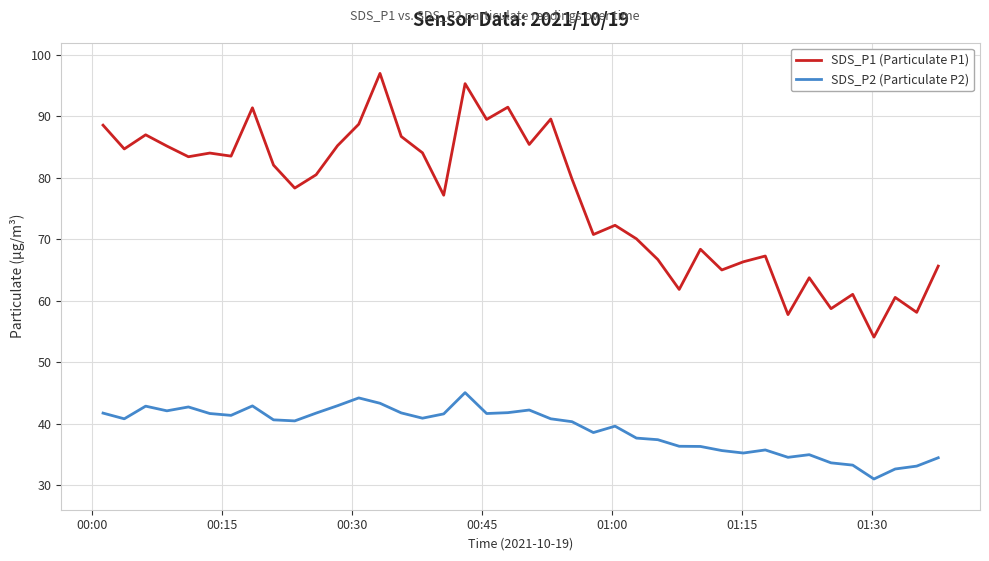

What is the lowest value of the SDS_P1 (Particulate P1) series?

54.1